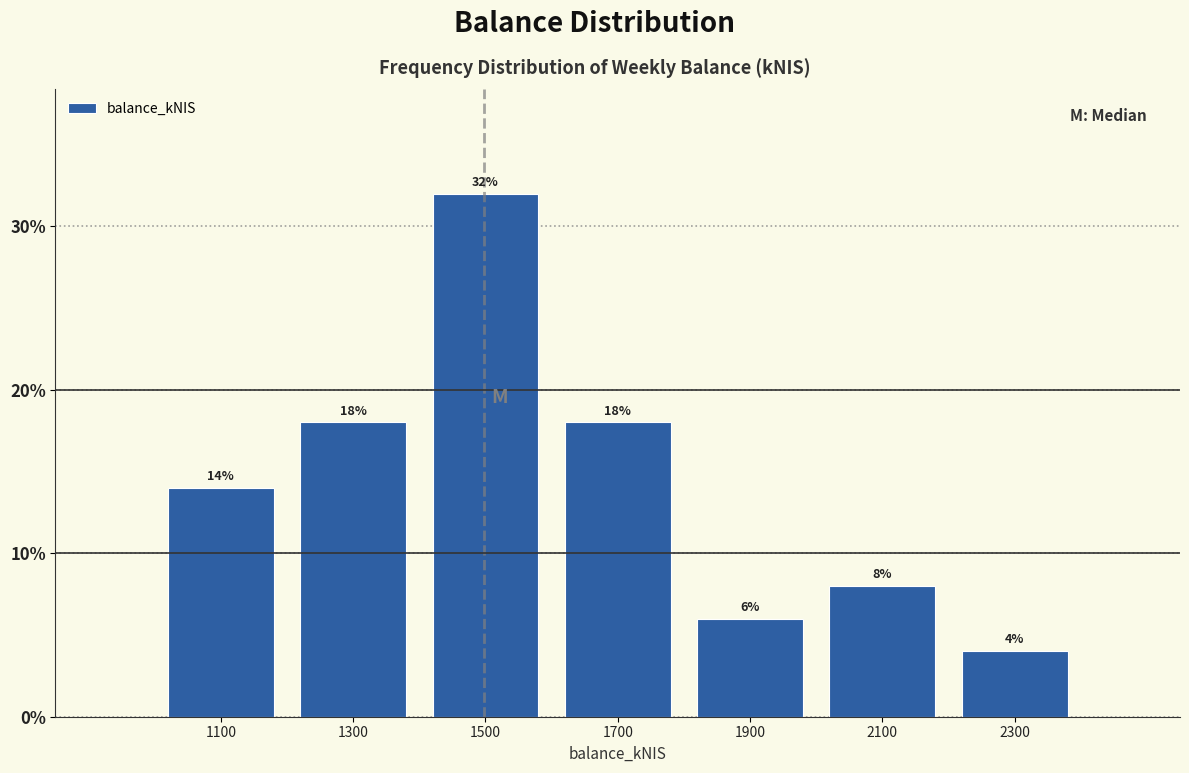

Reading left to right, transcribe all the data shown in this chart.

14.0	18.0	32.0	18.0	6.0	8.0	4.0